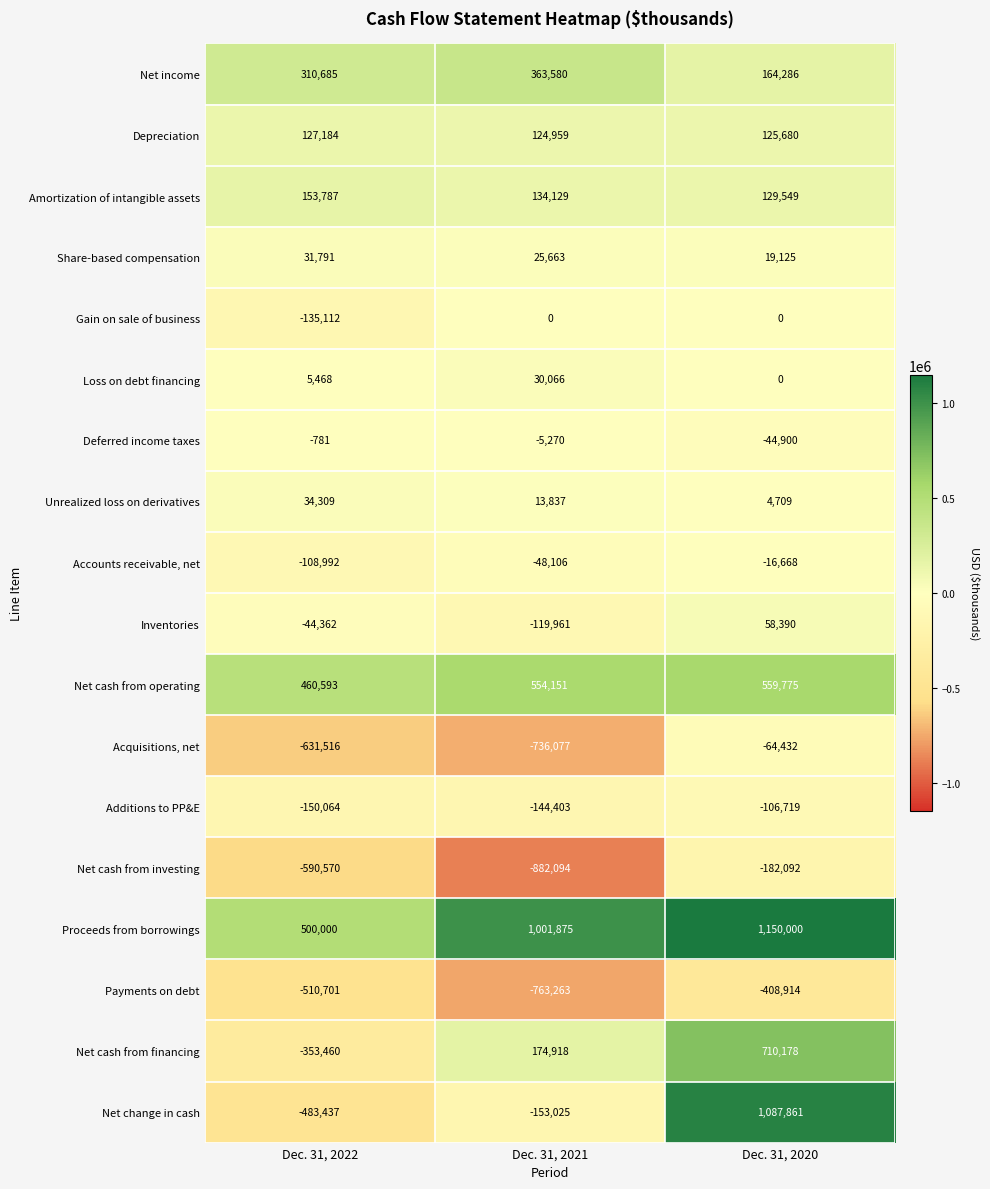

What is the maximum value for Unrealized loss on derivatives?

34309